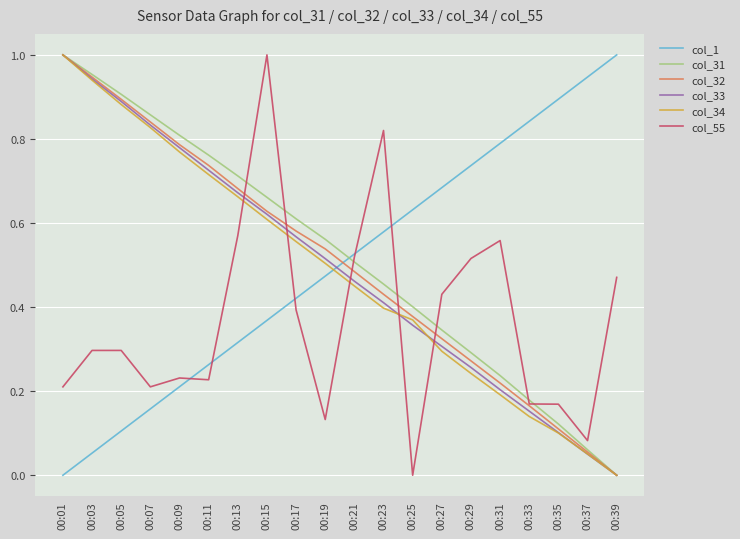

Which series changed the most between 00:19 and 00:29?

col_55